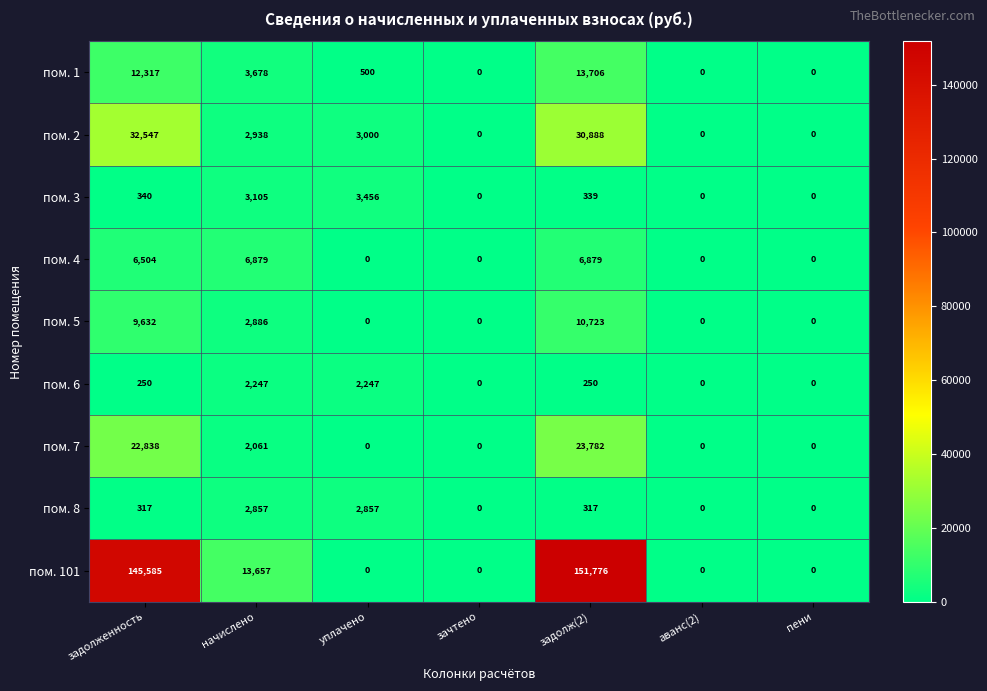

List the series in order of their peak value, lowest first.

пом. 6, пом. 8, пом. 3, пом. 4, пом. 5, пом. 1, пом. 7, пом. 2, пом. 101